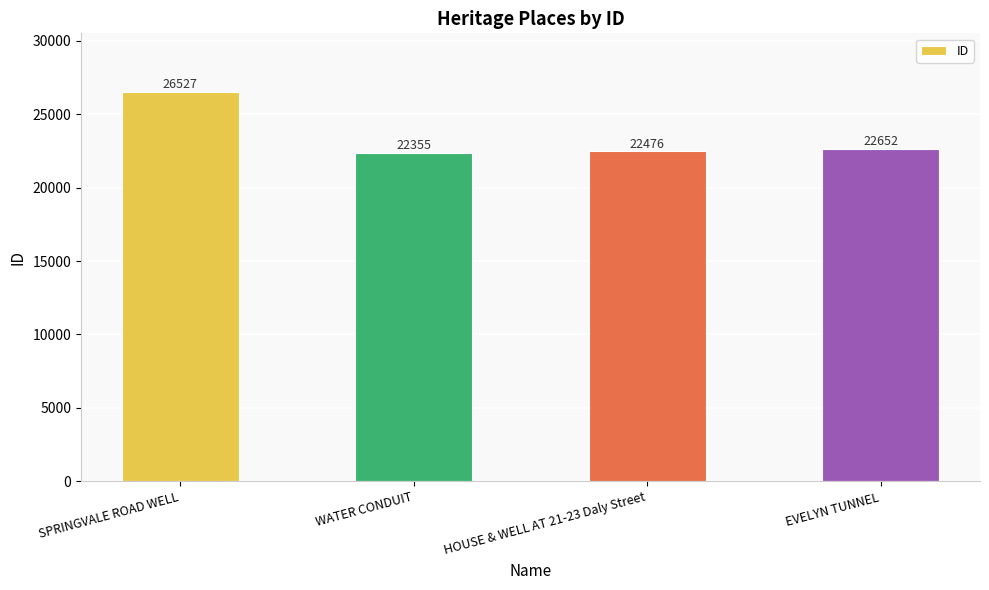

What is the label of the 3rd bar from the right?

WATER CONDUIT